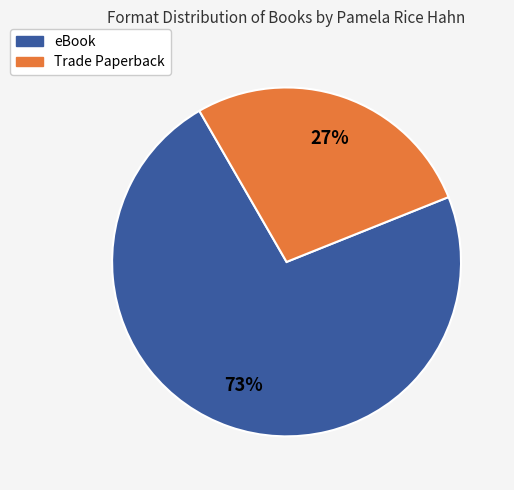

The eBook slice represents 73% of the pie. True or false?

True